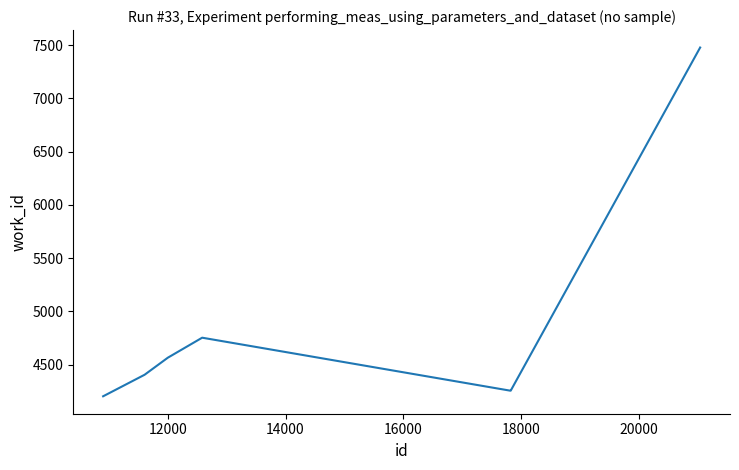

True or false: there are more than 0 points higher than both neighbors.

True